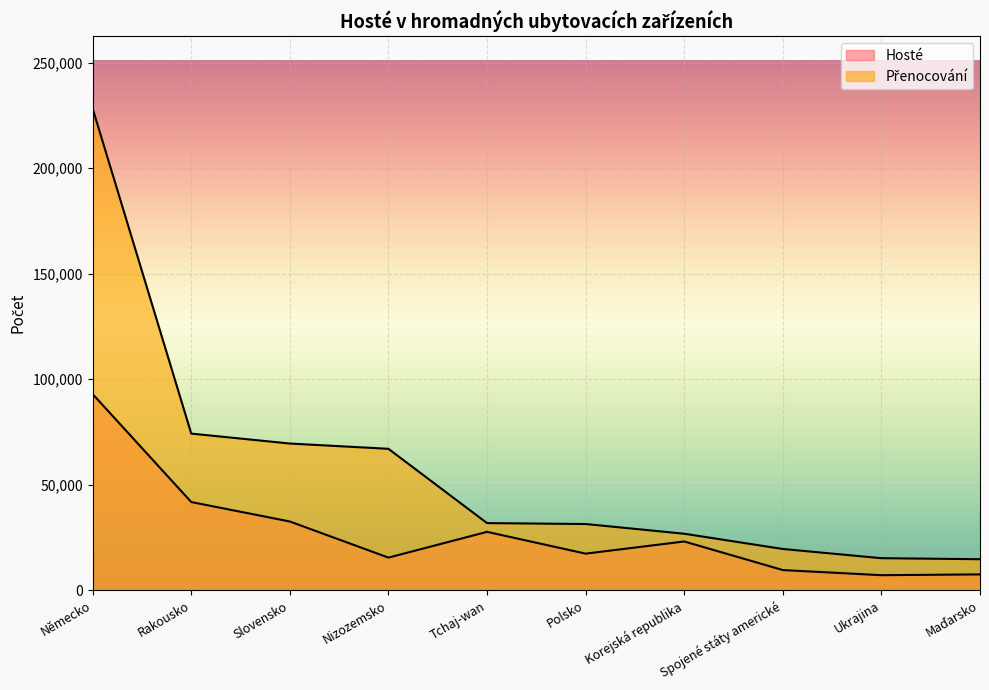

Which category has the highest value across all series?

Německo